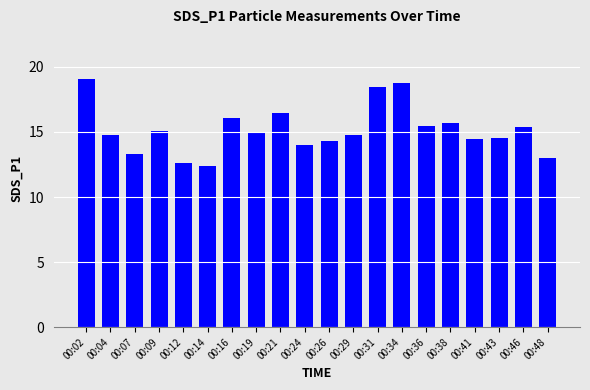

What is the value of the 6th bar from the left?

12.4